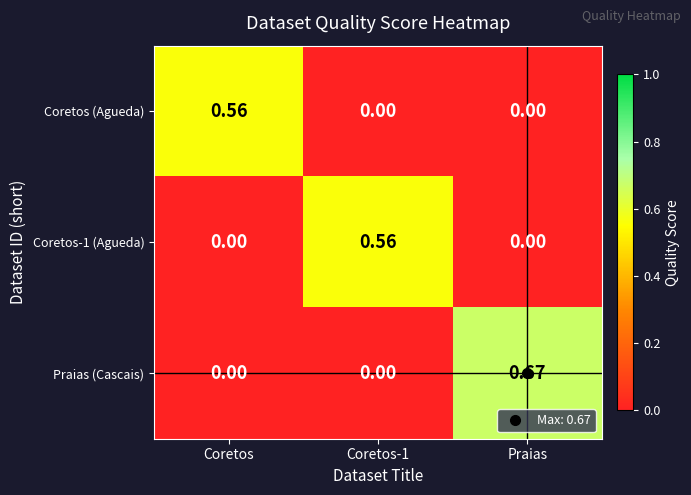

At how many categories does at least one series exceed 0?

3